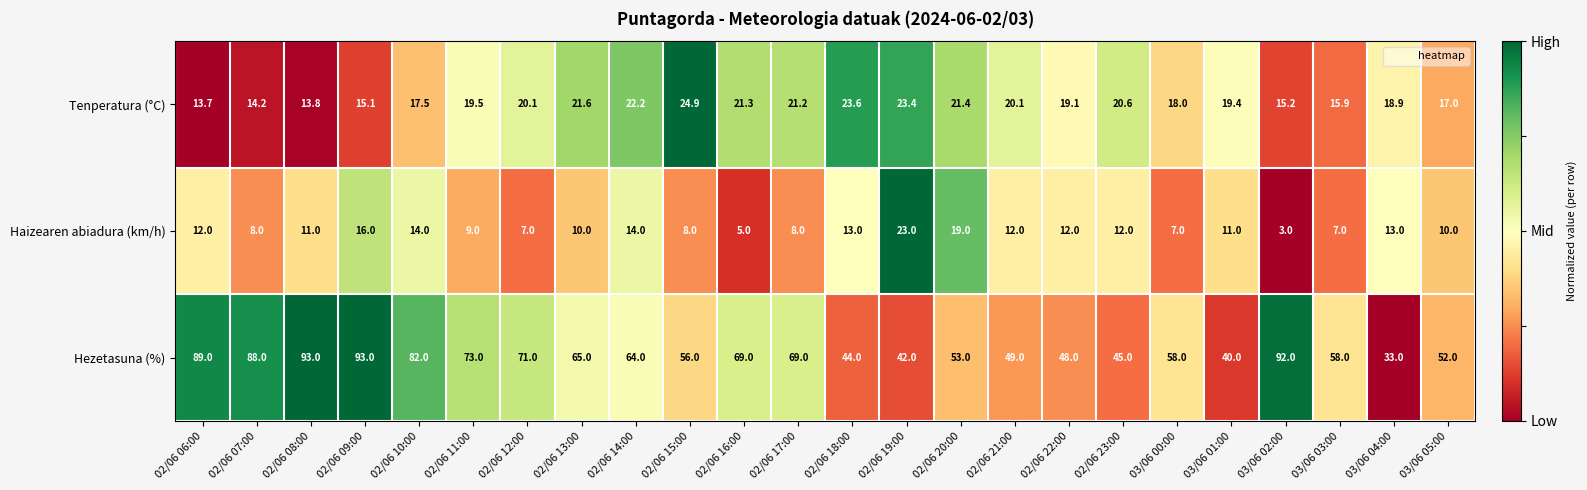

What is the sum of all Hezetasuna (%) values?

1526.0